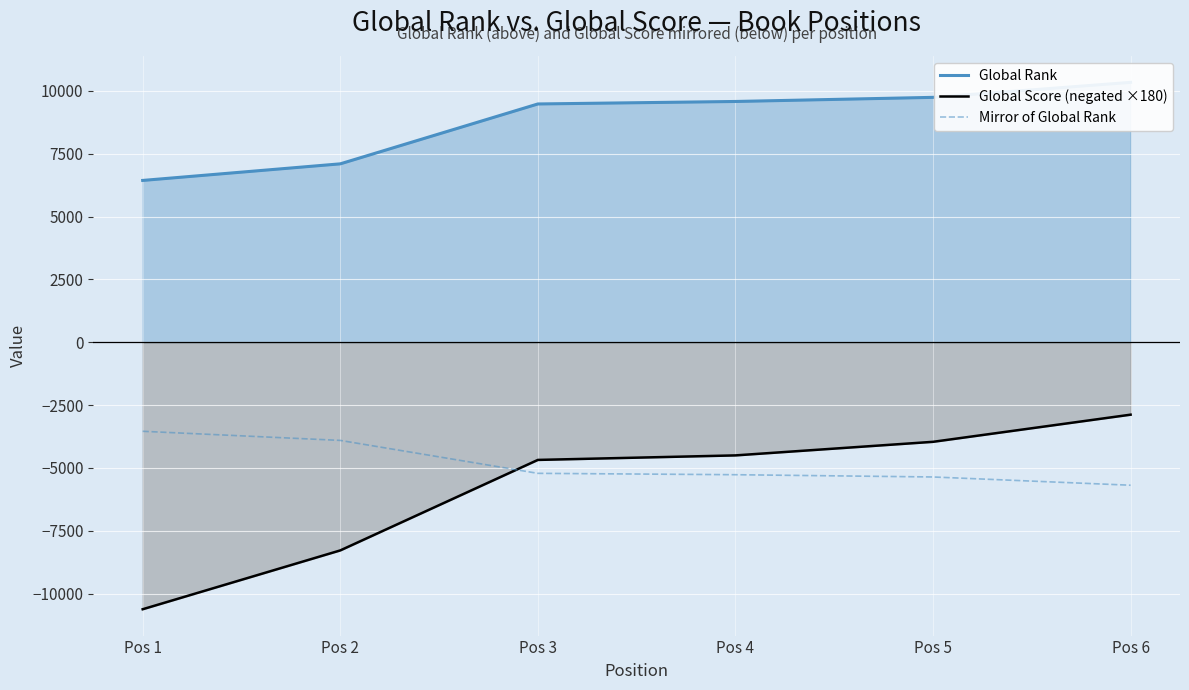

What is the difference between the maximum and second lowest values in the Global Score (negated ×180) series?

5400.0